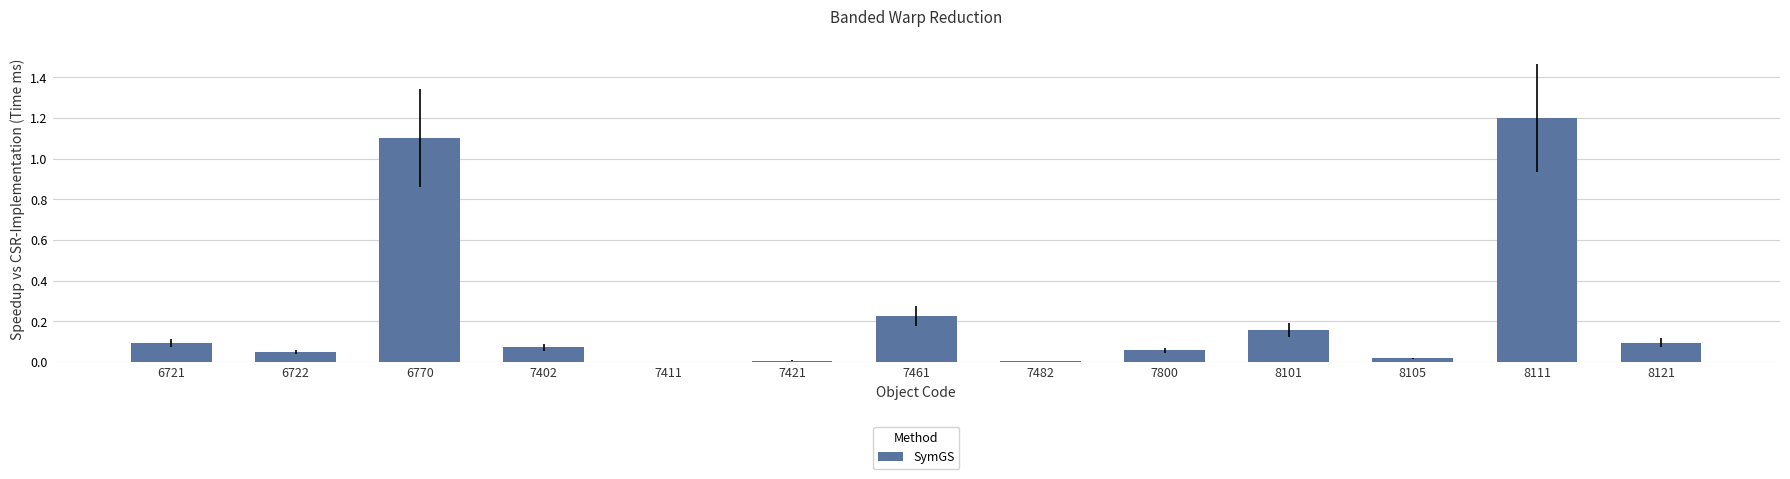

The value at 6721 is 0.1. True or false?

True